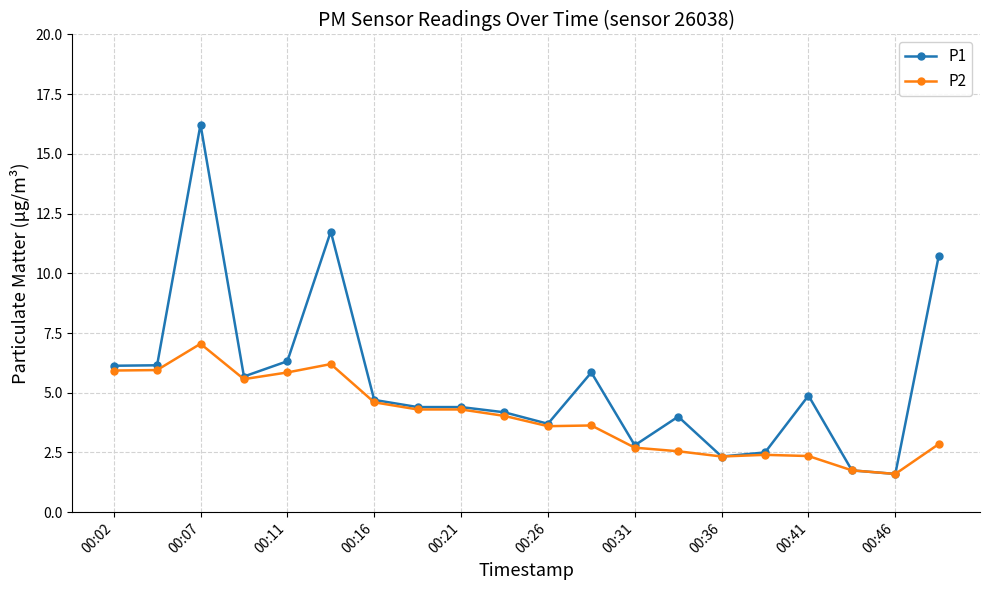

At how many categories does at least one series exceed 15?

1